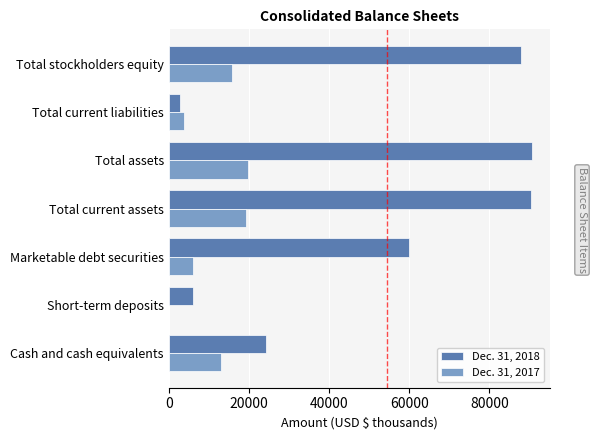

Between Marketable debt securities and Total current assets, which series saw the biggest shift?

Dec. 31, 2018